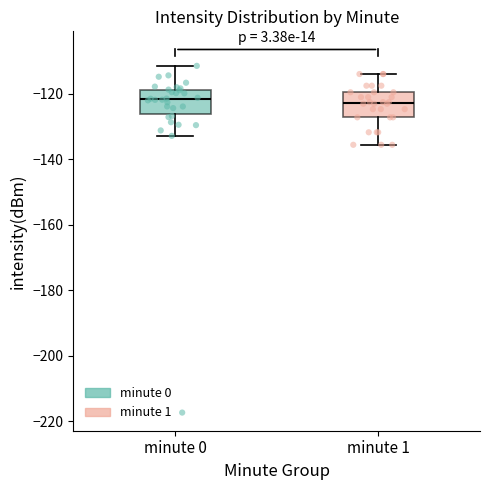

Reading left to right, transcribe this box plot: for each box, give where its median line is, the range the box spans, and where its two whiskers end, as read against the y-axis. The values are not printed on the chart, so give them approximately, as read against the axis.

minute 0: median -122, box -126 to -118, whiskers -132 to -112
minute 1: median -122, box -128 to -120, whiskers -136 to -114